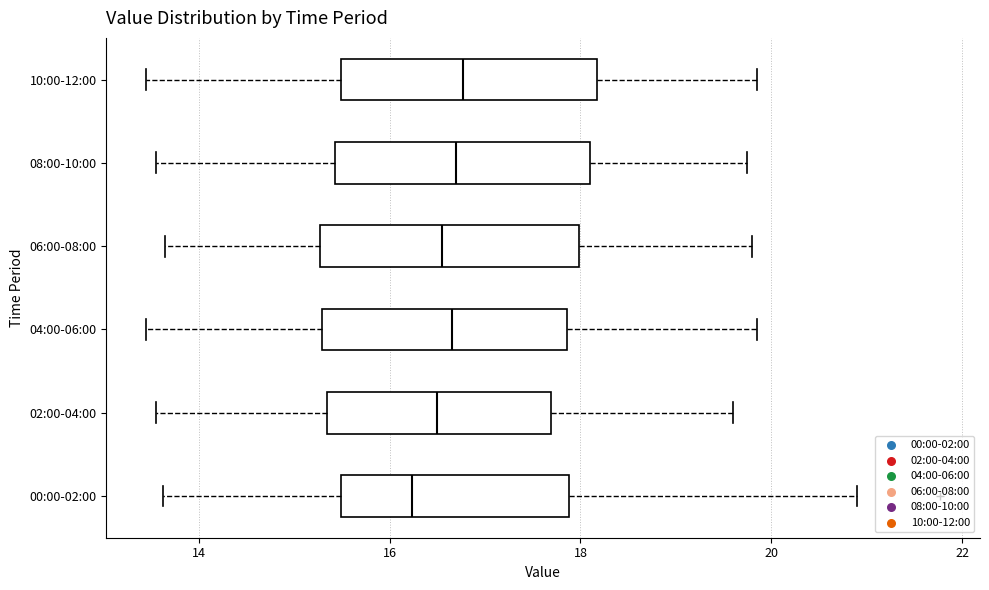

Which box has the furthest to the left median line?

00:00-02:00